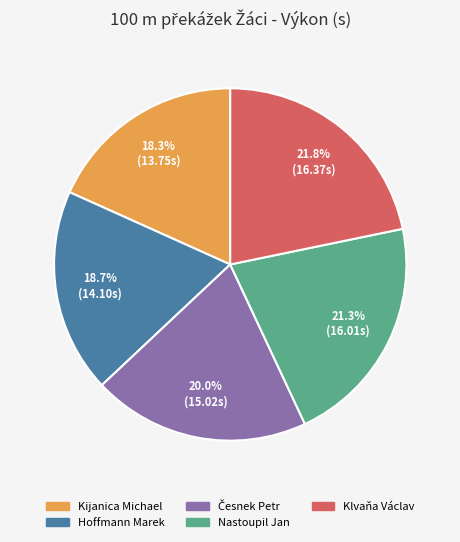

Between Kijanica Michael and Nastoupil Jan, which is larger?

Nastoupil Jan